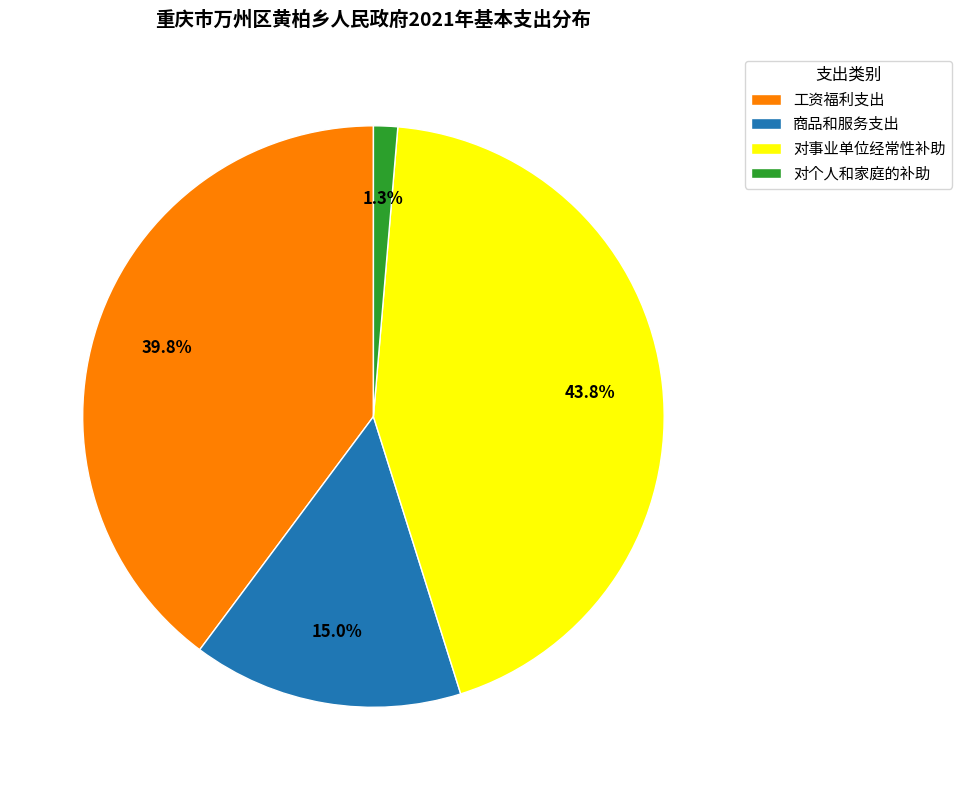

To the nearest percent, what is the combined percentage of 对个人和家庭的补助 and 工资福利支出?

41%